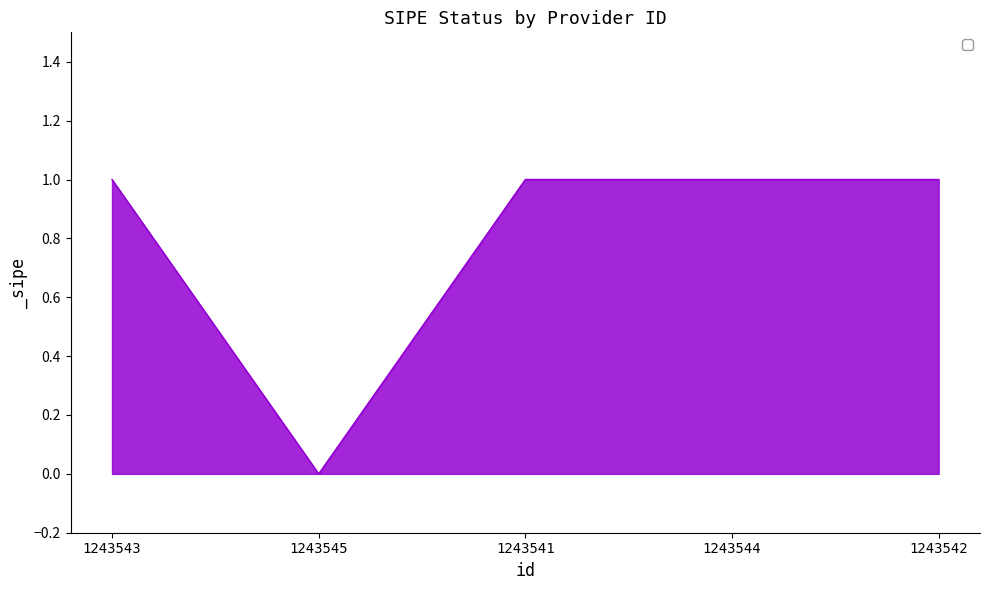

Is it true that the value at 1243542 is 0?

False